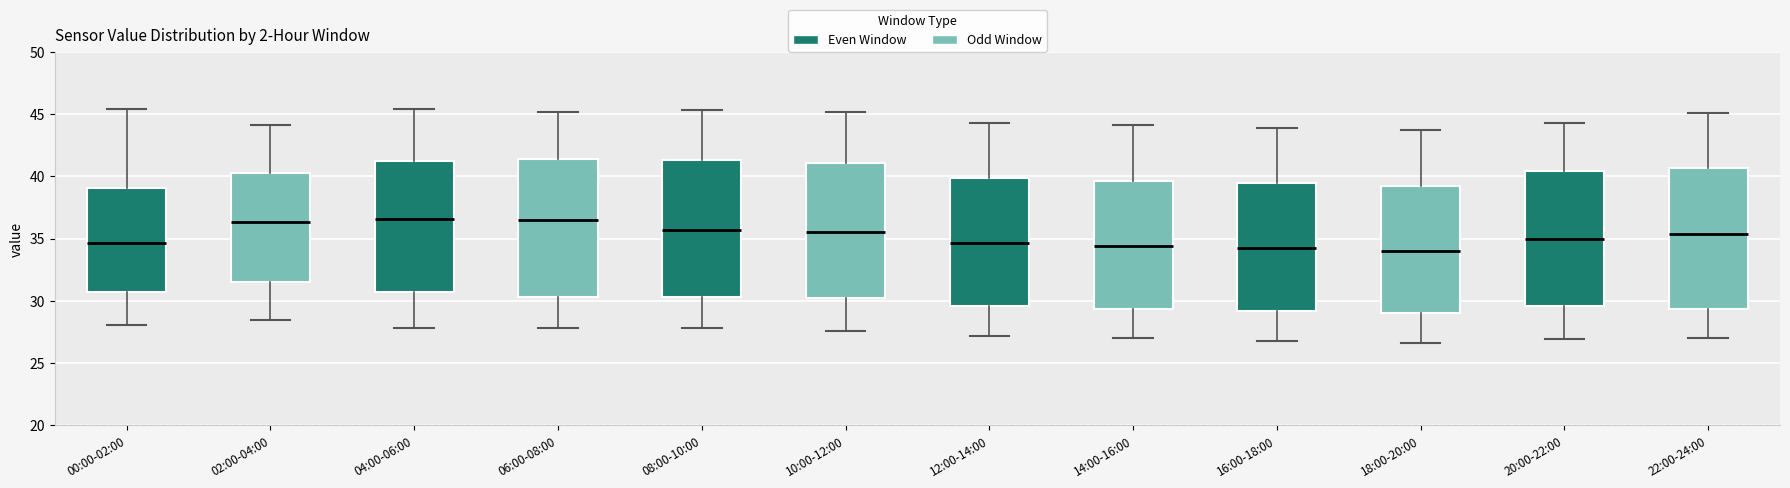

Reading left to right, transcribe this box plot: for each box, give where its median line is, the range the box spans, and where its two whiskers end, as read against the y-axis. The values are not printed on the chart, so give them approximately, as read against the axis.

00:00-02:00: median 34.5, box 30.5 to 39.0, whiskers 28.0 to 45.5
02:00-04:00: median 36.5, box 31.5 to 40.5, whiskers 28.5 to 44.0
04:00-06:00: median 36.5, box 30.5 to 41.0, whiskers 28.0 to 45.5
06:00-08:00: median 36.5, box 30.5 to 41.5, whiskers 28.0 to 45.0
08:00-10:00: median 35.5, box 30.5 to 41.5, whiskers 28.0 to 45.5
10:00-12:00: median 35.5, box 30.0 to 41.0, whiskers 27.5 to 45.0
12:00-14:00: median 34.5, box 29.5 to 40.0, whiskers 27.0 to 44.5
14:00-16:00: median 34.5, box 29.5 to 39.5, whiskers 27.0 to 44.0
16:00-18:00: median 34.0, box 29.0 to 39.5, whiskers 27.0 to 44.0
18:00-20:00: median 34.0, box 29.0 to 39.0, whiskers 26.5 to 43.5
20:00-22:00: median 35.0, box 29.5 to 40.5, whiskers 27.0 to 44.5
22:00-24:00: median 35.5, box 29.5 to 40.5, whiskers 27.0 to 45.0